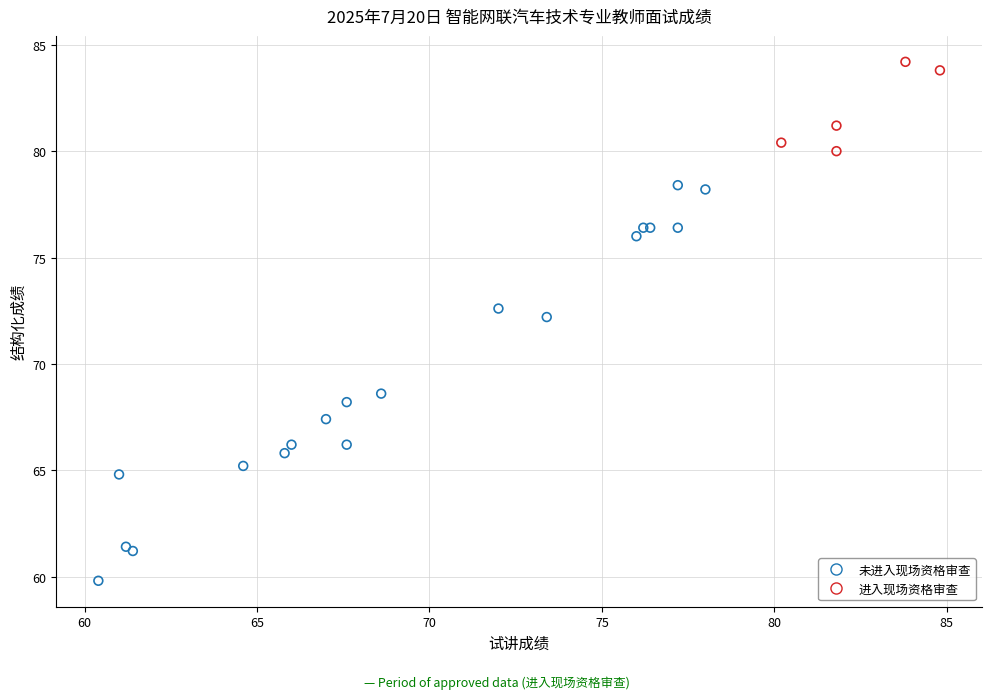

Which series has the largest Y range (max minus min)?

未进入现场资格审查